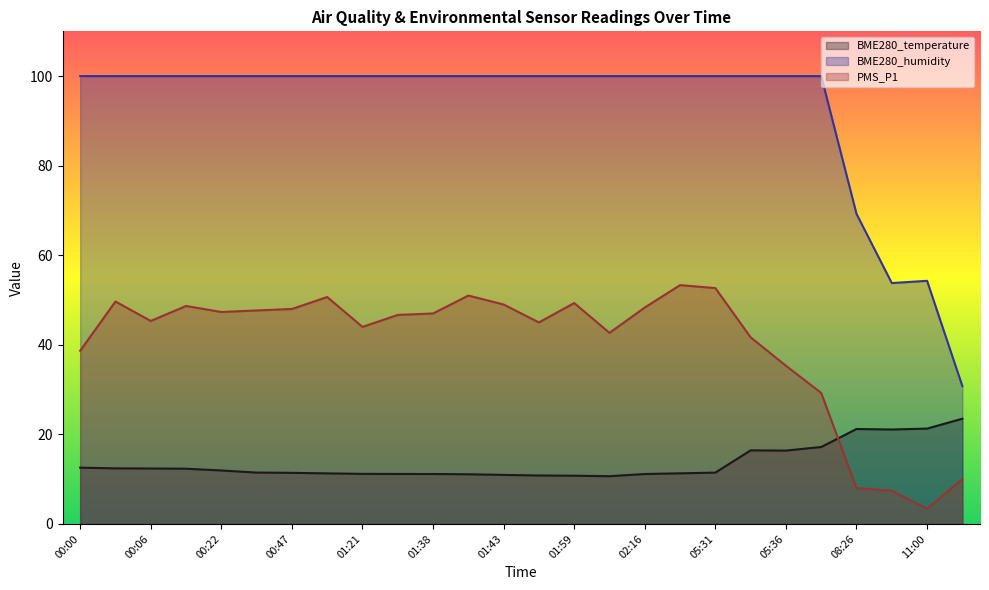

Reading right to left, transcribe all the data shown in this chart.

BME280_temperature: 11:13=23.5	11:00=21.3	08:56=21.1	08:26=21.2	08:23=17.2	05:36=16.4	05:34=16.4	05:31=11.5	02:26=11.3	02:16=11.2	02:12=10.7	01:59=10.8	01:49=10.8	01:43=10.9	01:40=11.1	01:38=11.2	01:31=11.2	01:21=11.2	01:18=11.3	00:47=11.4	00:26=11.5	00:22=11.9	00:19=12.3	00:06=12.4	00:03=12.4	00:00=12.6
BME280_humidity: 11:13=30.8	11:00=54.3	08:56=53.8	08:26=69.2	08:23=100.0	05:36=100.0	05:34=100.0	05:31=100.0	02:26=100.0	02:16=100.0	02:12=100.0	01:59=100.0	01:49=100.0	01:43=100.0	01:40=100.0	01:38=100.0	01:31=100.0	01:21=100.0	01:18=100.0	00:47=100.0	00:26=100.0	00:22=100.0	00:19=100.0	00:06=100.0	00:03=100.0	00:00=100.0
PMS_P1: 11:13=10.0	11:00=3.4	08:56=7.4	08:26=8.0	08:23=29.2	05:36=35.3	05:34=41.7	05:31=52.7	02:26=53.3	02:16=48.3	02:12=42.7	01:59=49.3	01:49=45.0	01:43=49.0	01:40=51.0	01:38=47.0	01:31=46.7	01:21=44.0	01:18=50.7	00:47=48.0	00:26=47.7	00:22=47.3	00:19=48.7	00:06=45.3	00:03=49.7	00:00=38.7